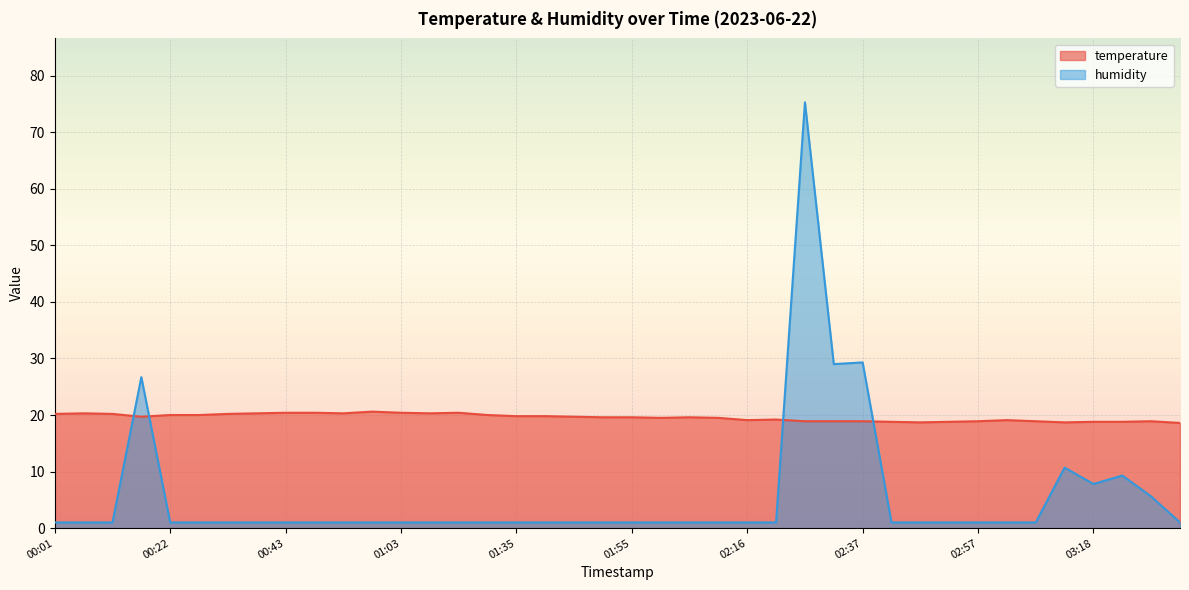

Where is the first local maximum for humidity?

00:17